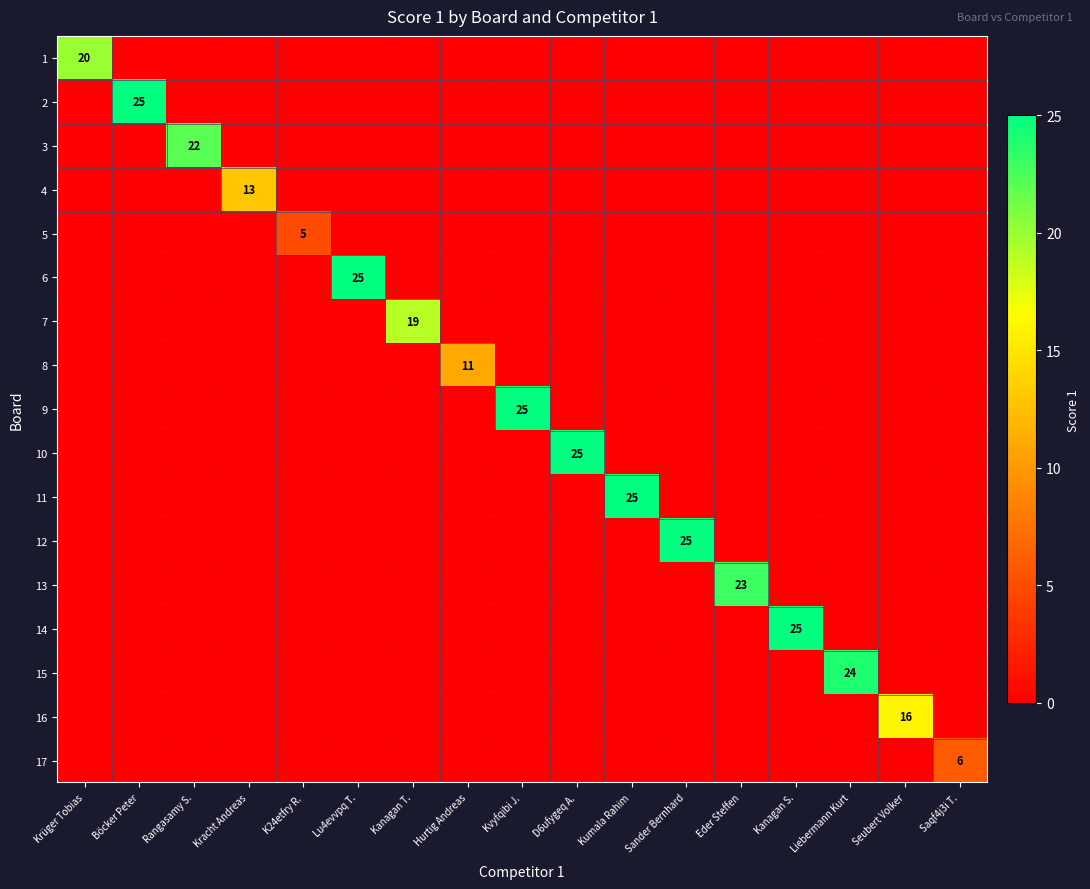

Count the number of data series in this chart.

17